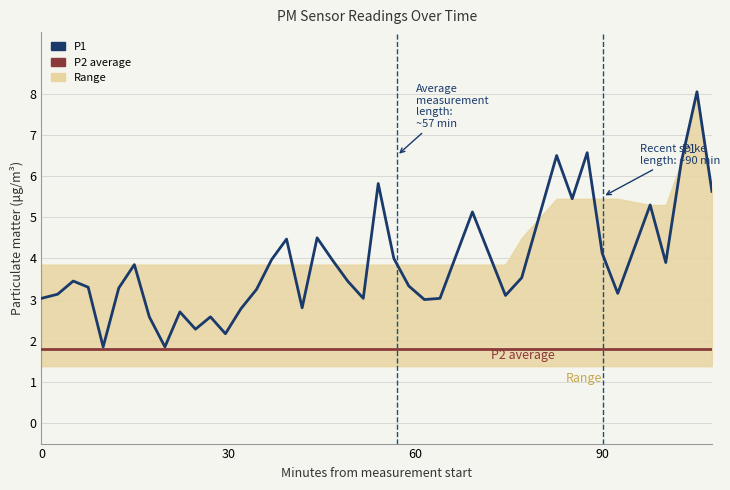

What is the difference between the maximum and minimum values in the P1 series?

6.2